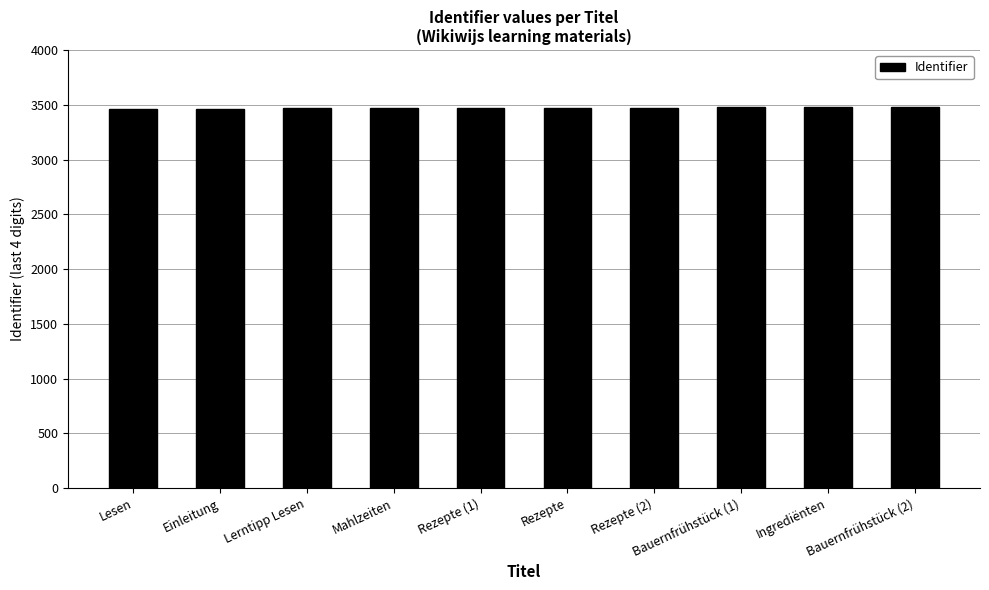

Count the number of data series in this chart.

1